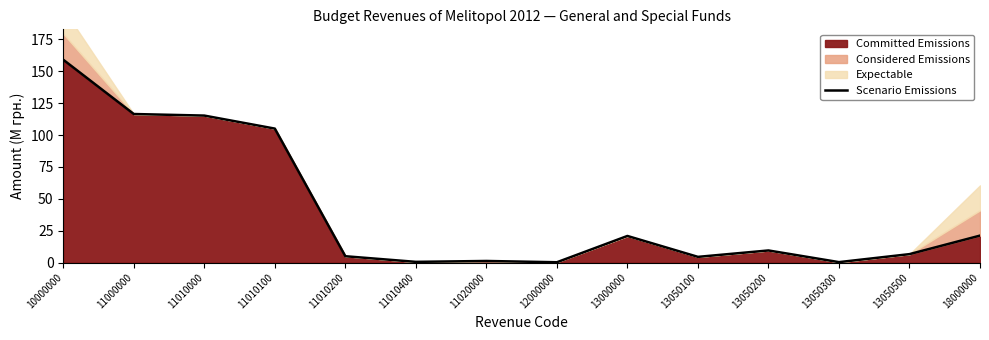

At which category does the chart reach its peak across all series?

10000000